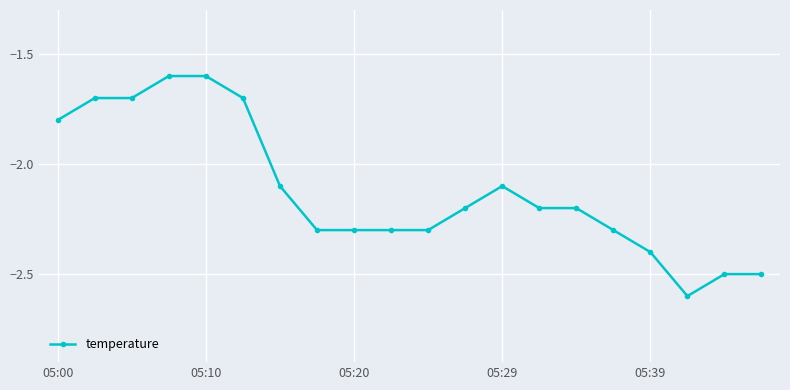

What is the value of the 1st point from the left?

-1.8